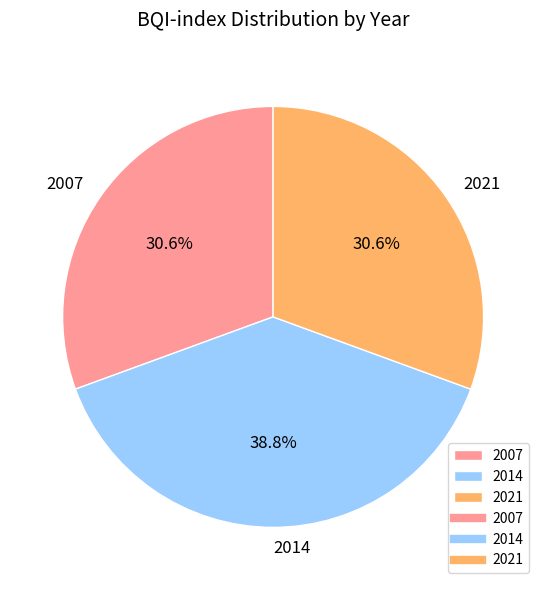

Is 2014 the majority of the pie?

No